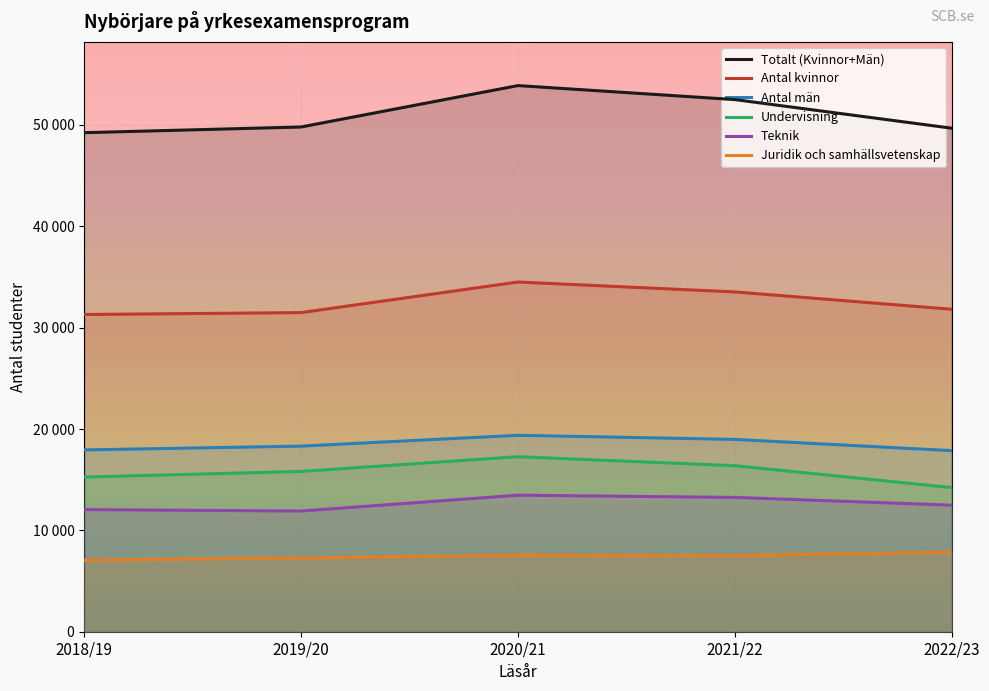

At which label is Antal kvinnor closest to 32901?

2021/22